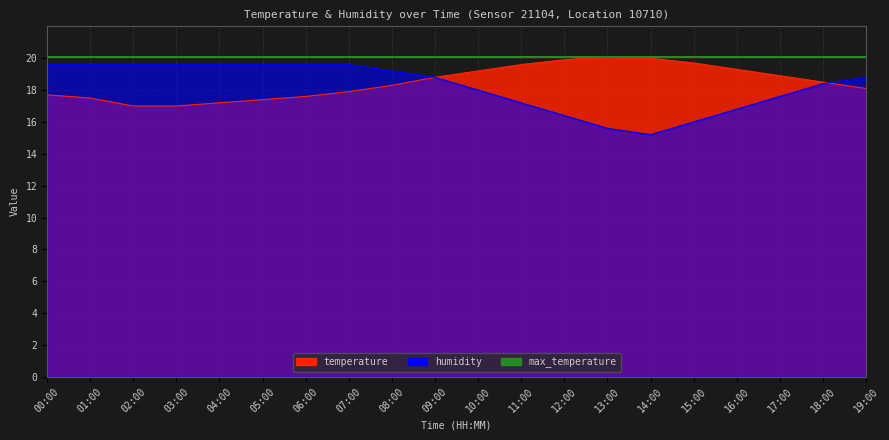

What position from the left is 08:00?

9